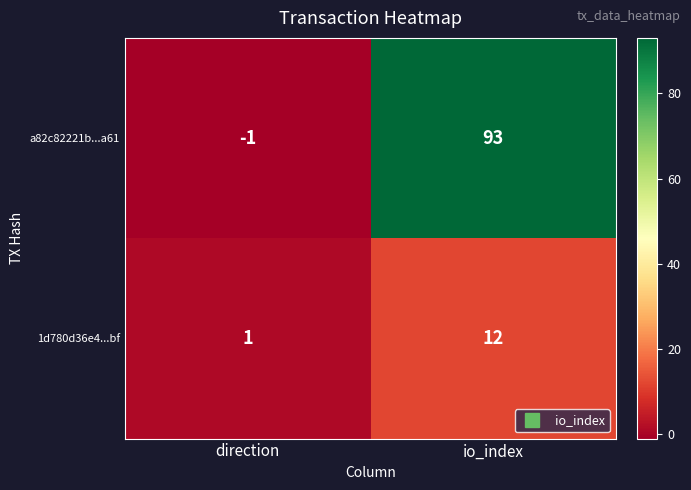

How many data points does each series have?

2